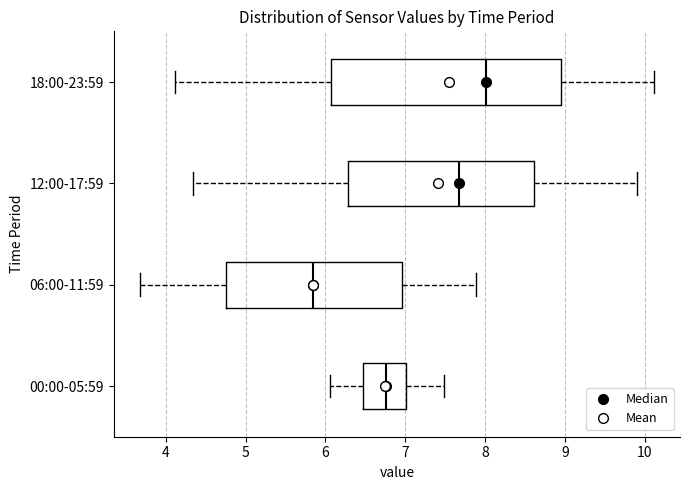

Comparing the boxes themselves (not the whiskers), which one is the widest?

18:00-23:59